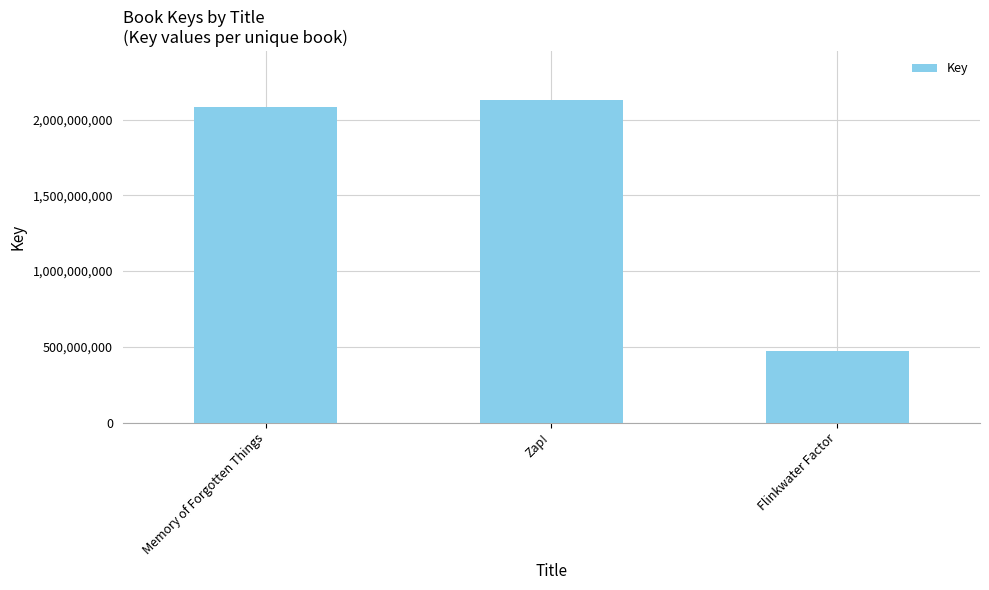

Reading left to right, transcribe all the data shown in this chart.

2086579631	2132392768	474882386